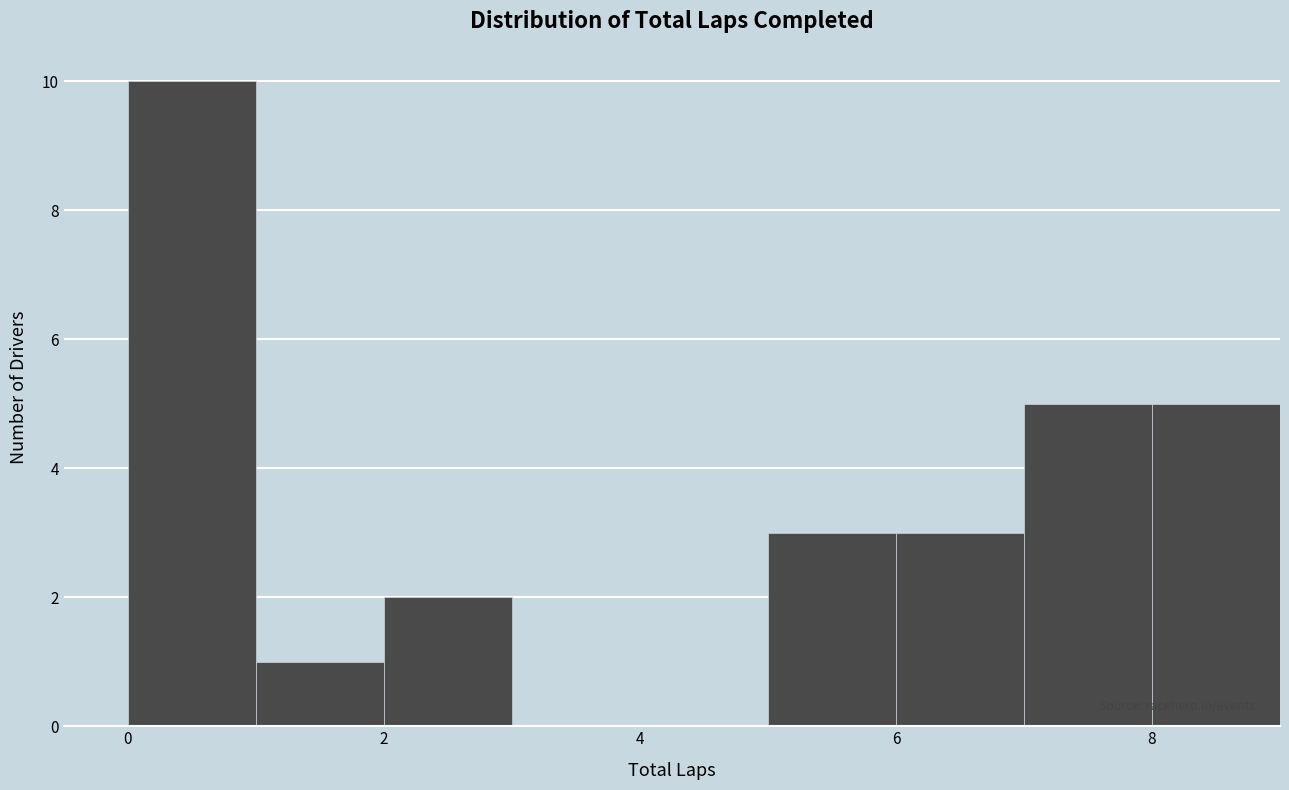

Reading left to right, list every bar in this chart as the range it spans on the x-axis followed by its height. The values are not printed on the chart, so give them approximately, as read against the axis.

0 to 1: 10
1 to 2: 1
2 to 3: 2
3 to 4: 0
4 to 5: 0
5 to 6: 3
6 to 7: 3
7 to 8: 5
8 to 9: 5